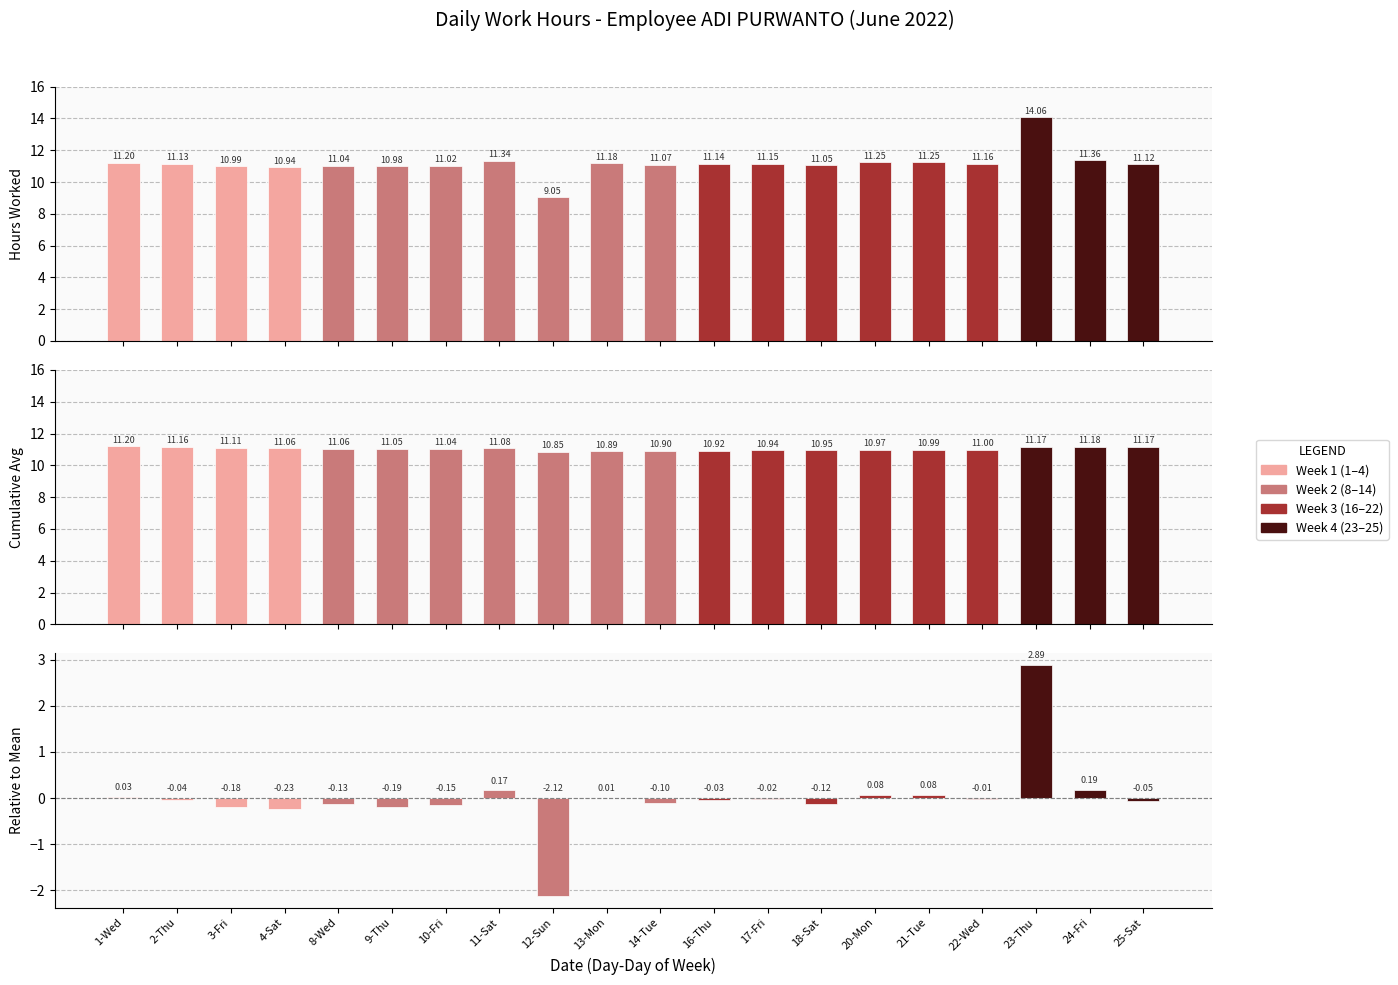

Is it true that Relative to Mean equals 0.2 at 11-Sat?

True